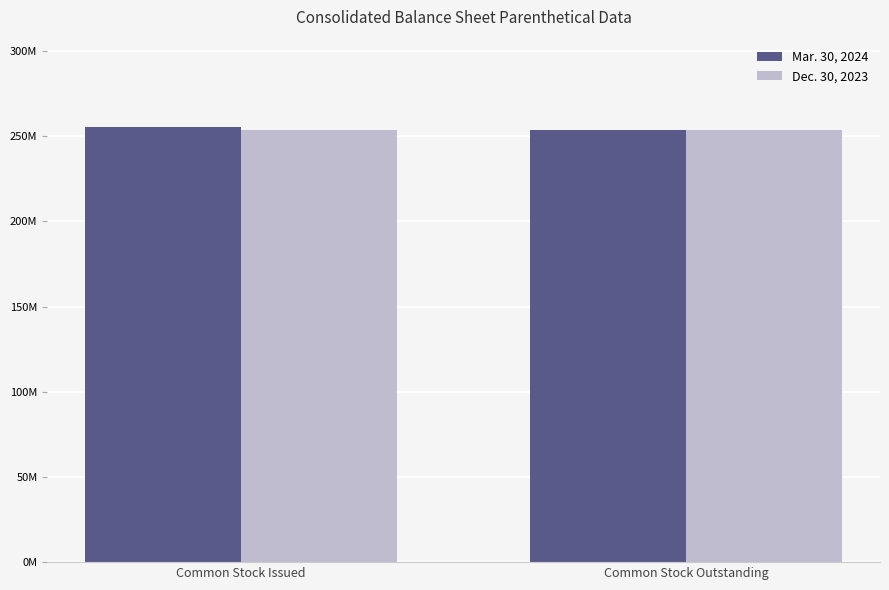

Does the chart contain stacked bars?

No